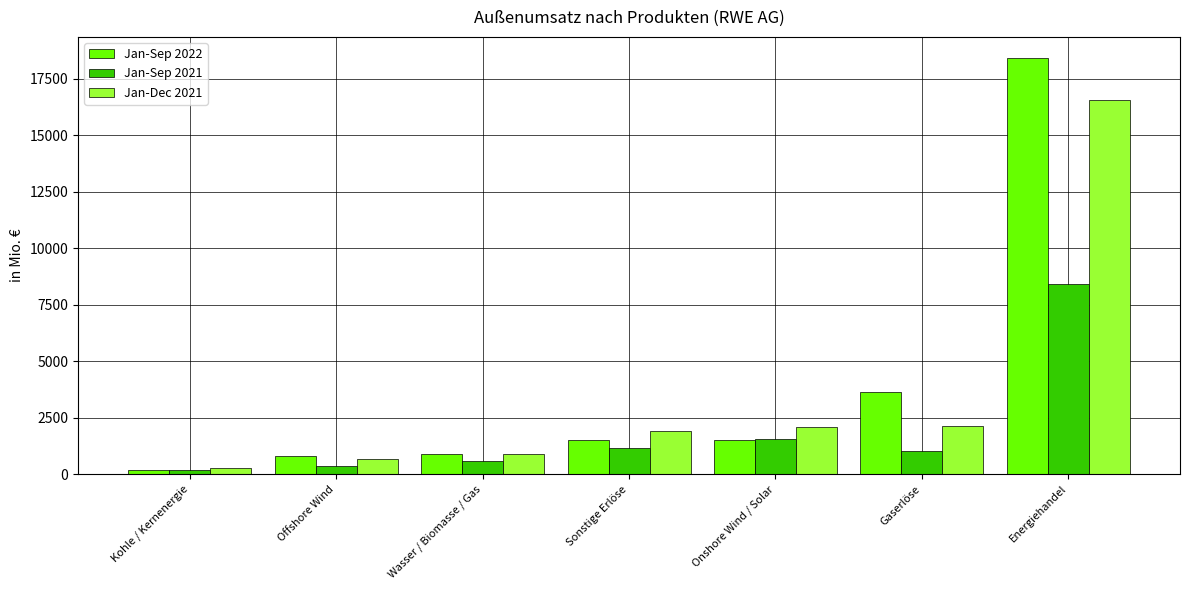

Count the number of categories in the chart.

7